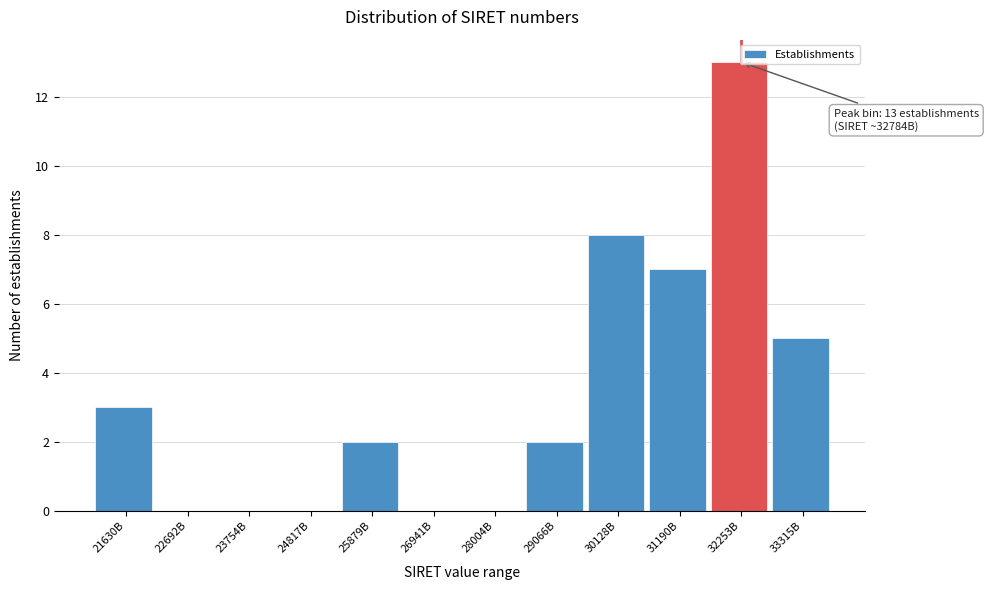

Reading left to right, extract all data points from this chart.

21630B=3	22692B=0	23754B=0	24817B=0	25879B=2	26941B=0	28004B=0	29066B=2	30128B=8	31190B=7	32253B=13	33315B=5